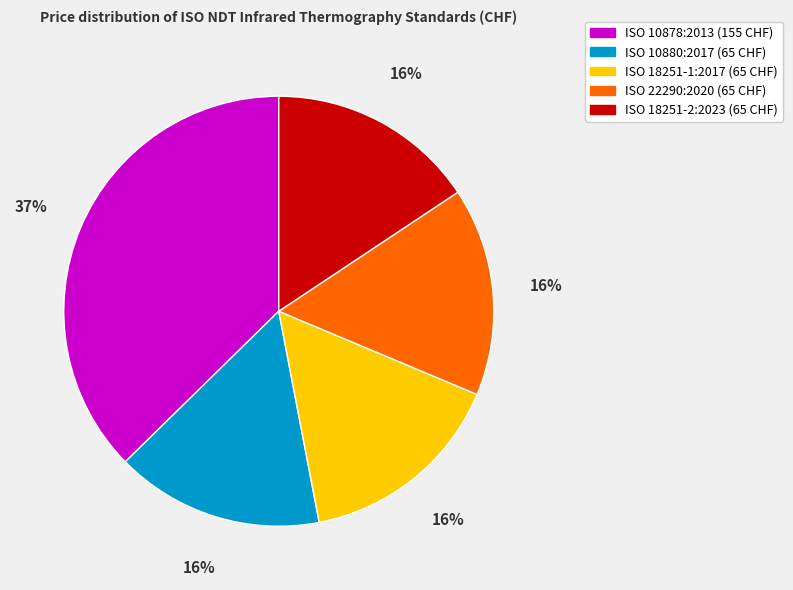

Approximately how many times larger is the value at ISO 18251-2:2023 compared to ISO 10878:2013?

0.4